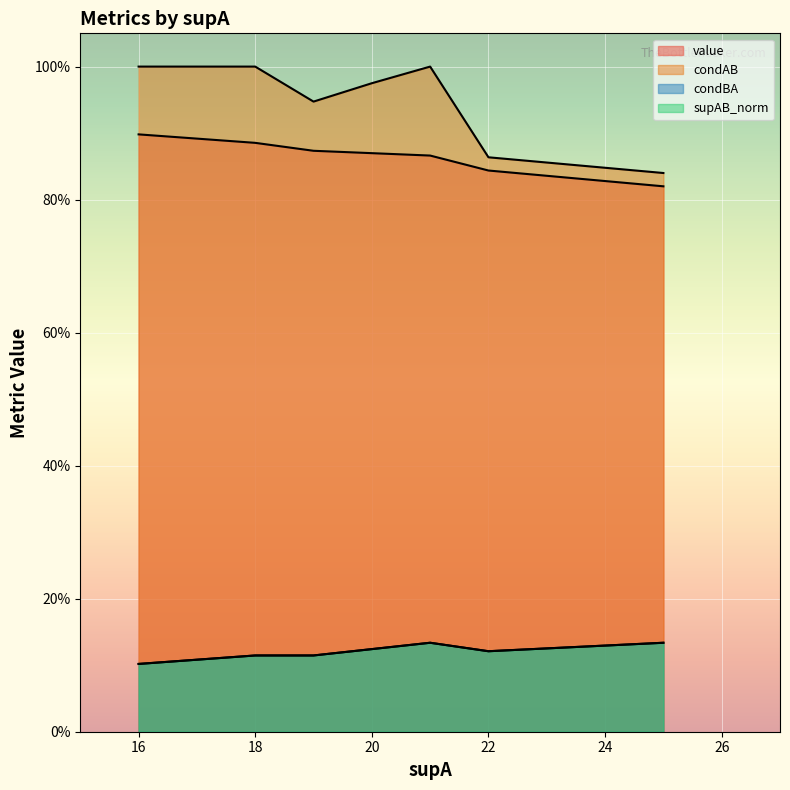

What is the sum of the condBA values at 16 and 19?

0.2